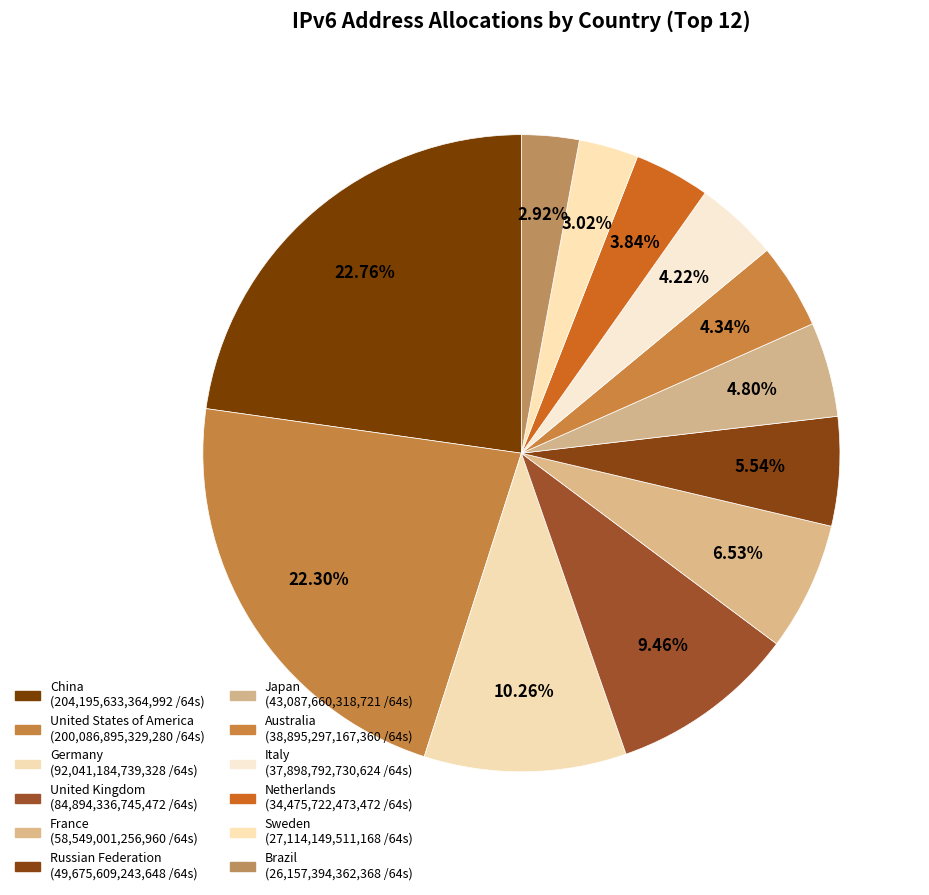

How many slices are in this pie chart?

12